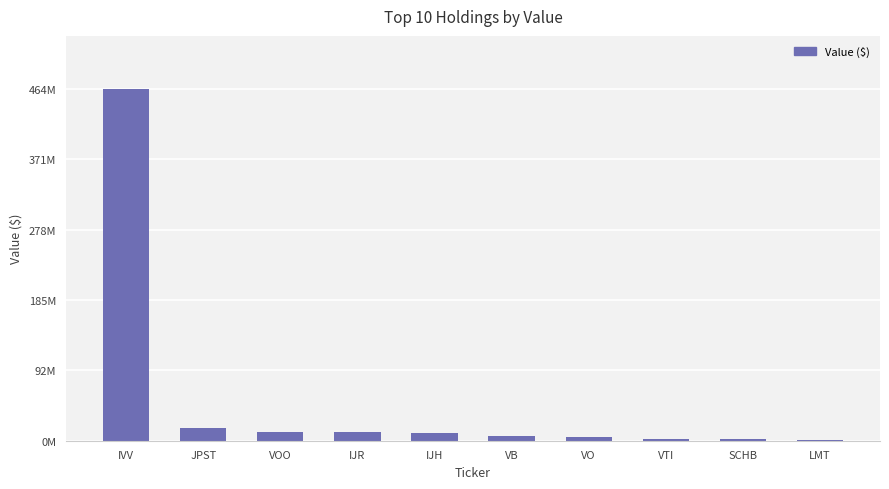

What is the difference between the values at IJH and SCHB?

8466000